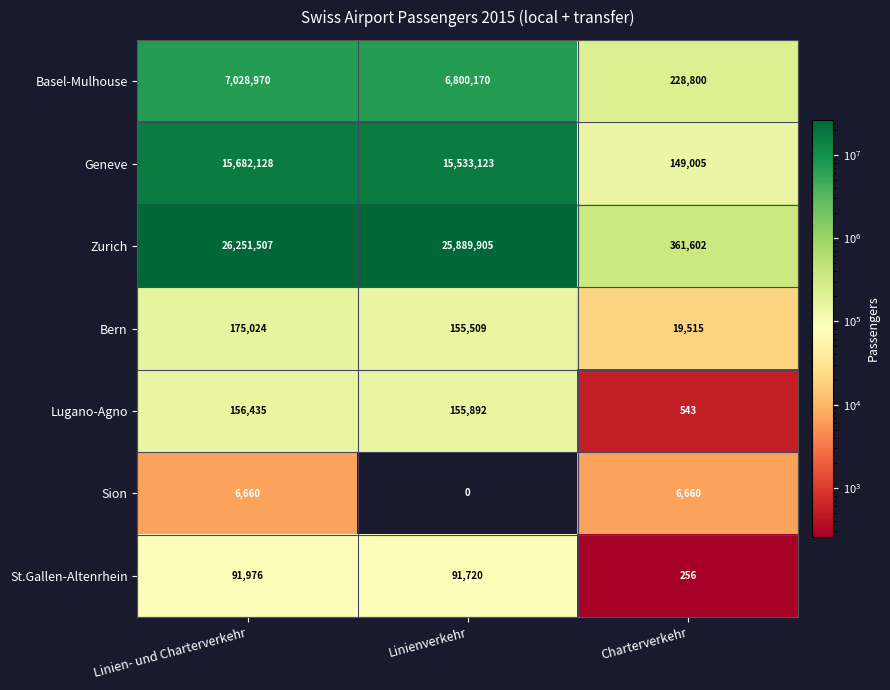

How many data points does each series have?

3